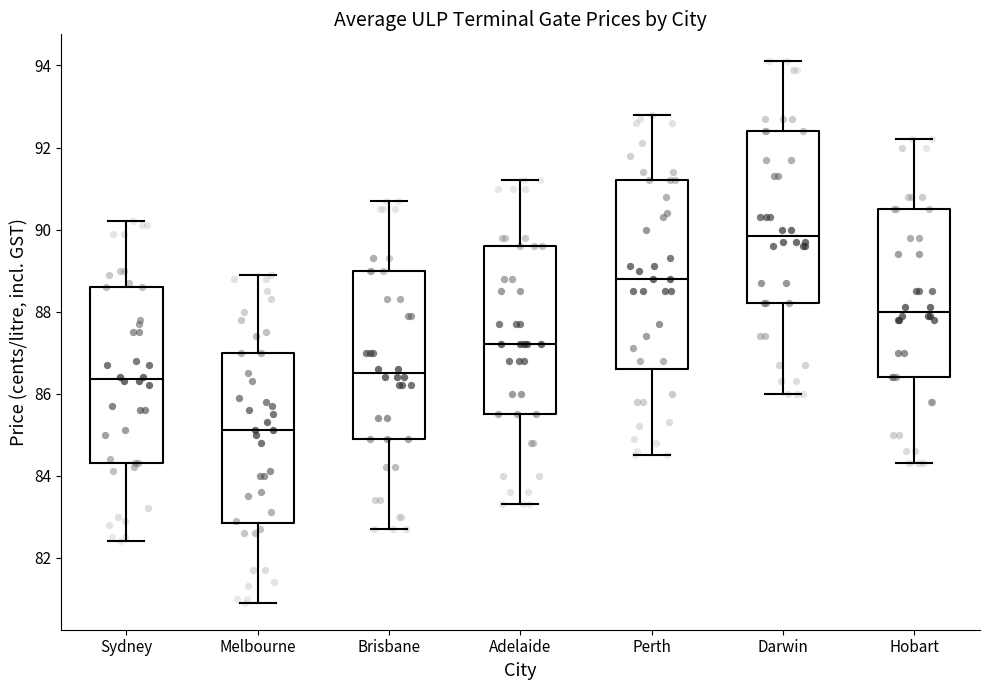

Reading left to right, transcribe this box plot: for each box, give where its median line is, the range the box spans, and where its two whiskers end, as read against the y-axis. The values are not printed on the chart, so give them approximately, as read against the axis.

Sydney: median 86.4, box 84.4 to 88.6, whiskers 82.4 to 90.2
Melbourne: median 85.2, box 82.8 to 87.0, whiskers 81.0 to 89.0
Brisbane: median 86.6, box 85.0 to 89.0, whiskers 82.8 to 90.8
Adelaide: median 87.2, box 85.6 to 89.6, whiskers 83.4 to 91.2
Perth: median 88.8, box 86.6 to 91.2, whiskers 84.6 to 92.8
Darwin: median 89.8, box 88.2 to 92.4, whiskers 86.0 to 94.2
Hobart: median 88.0, box 86.4 to 90.6, whiskers 84.4 to 92.2